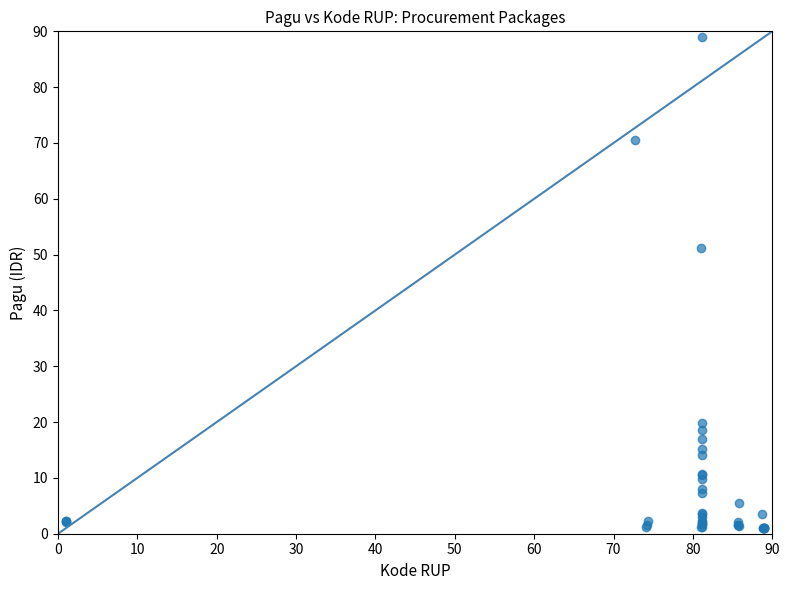

What Y value in the scatter plot is closest to 45?

51.1